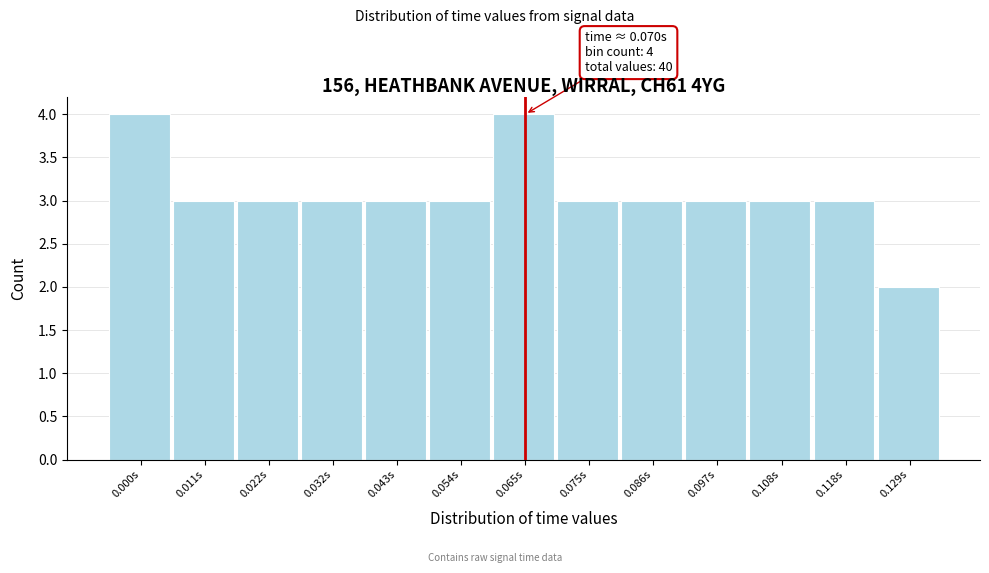

Reading left to right, list all the values displayed in this chart.

4	3	3	3	3	3	4	3	3	3	3	3	2